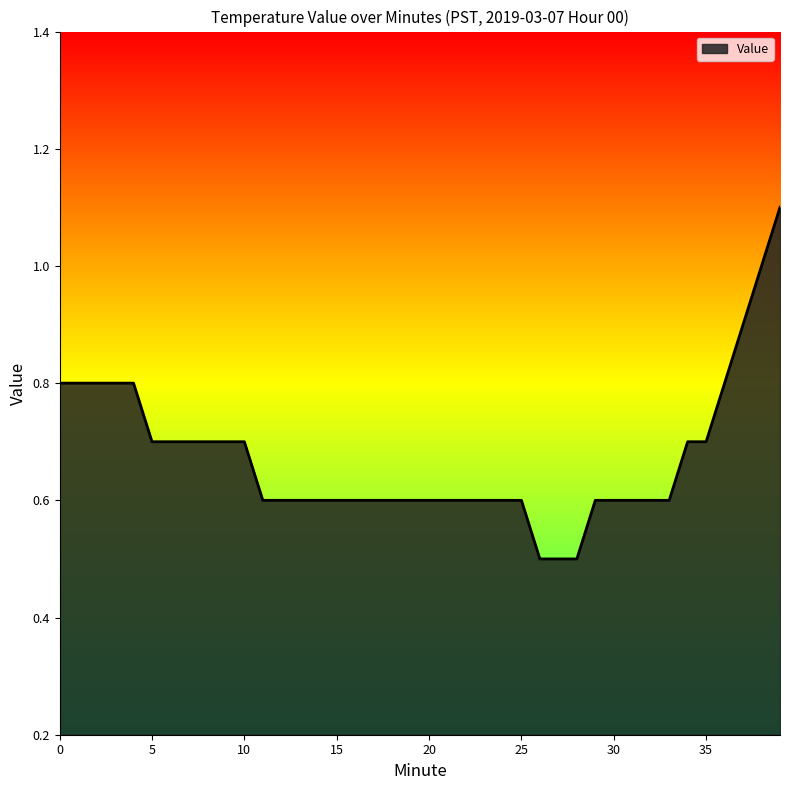

Count the values in the range 0 to 1.

39